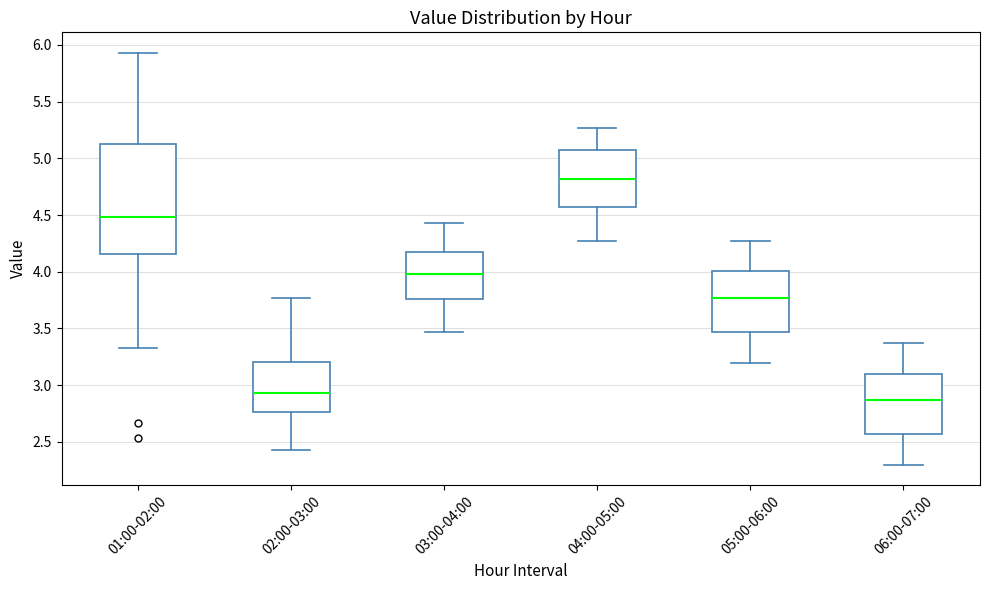

Which box is the tallest, from its lower edge to its upper edge?

01:00-02:00